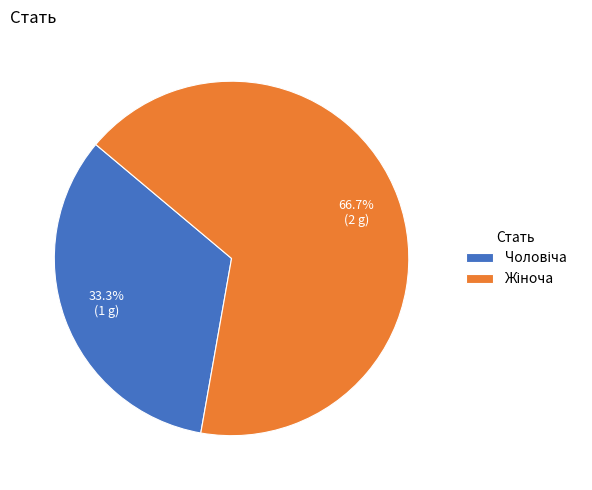

Does any single category account for the majority?

Yes